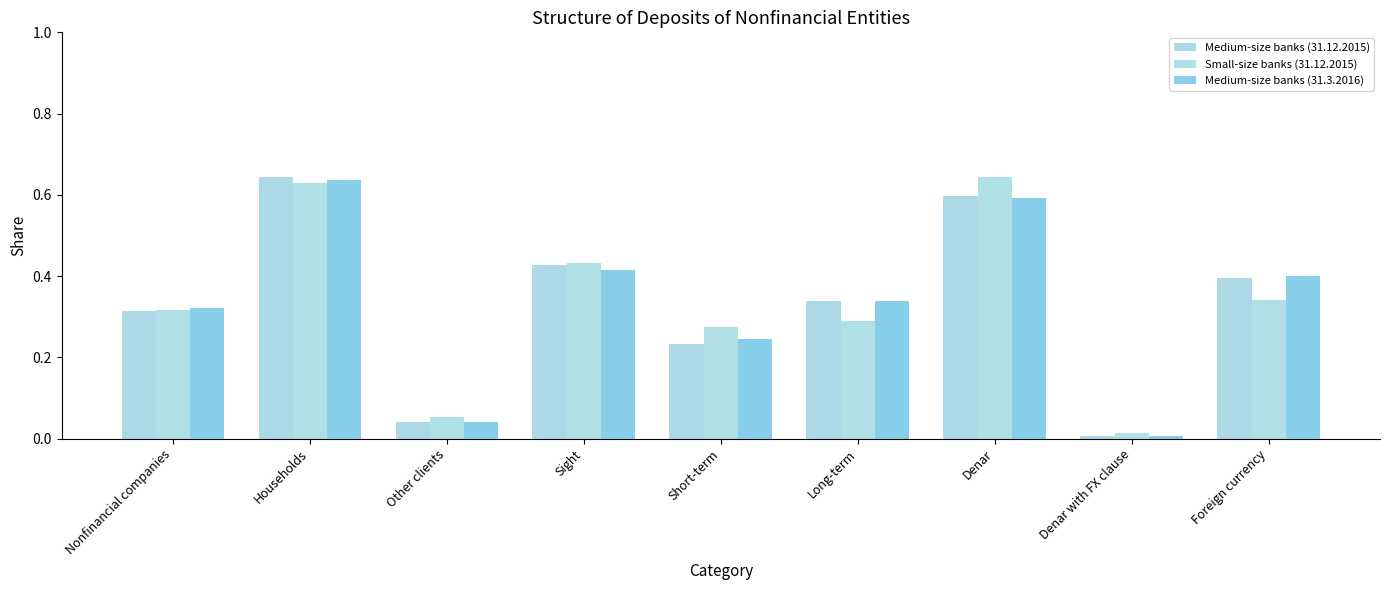

At which label does Small-size banks (31.12.2015) reach its peak?

Denar